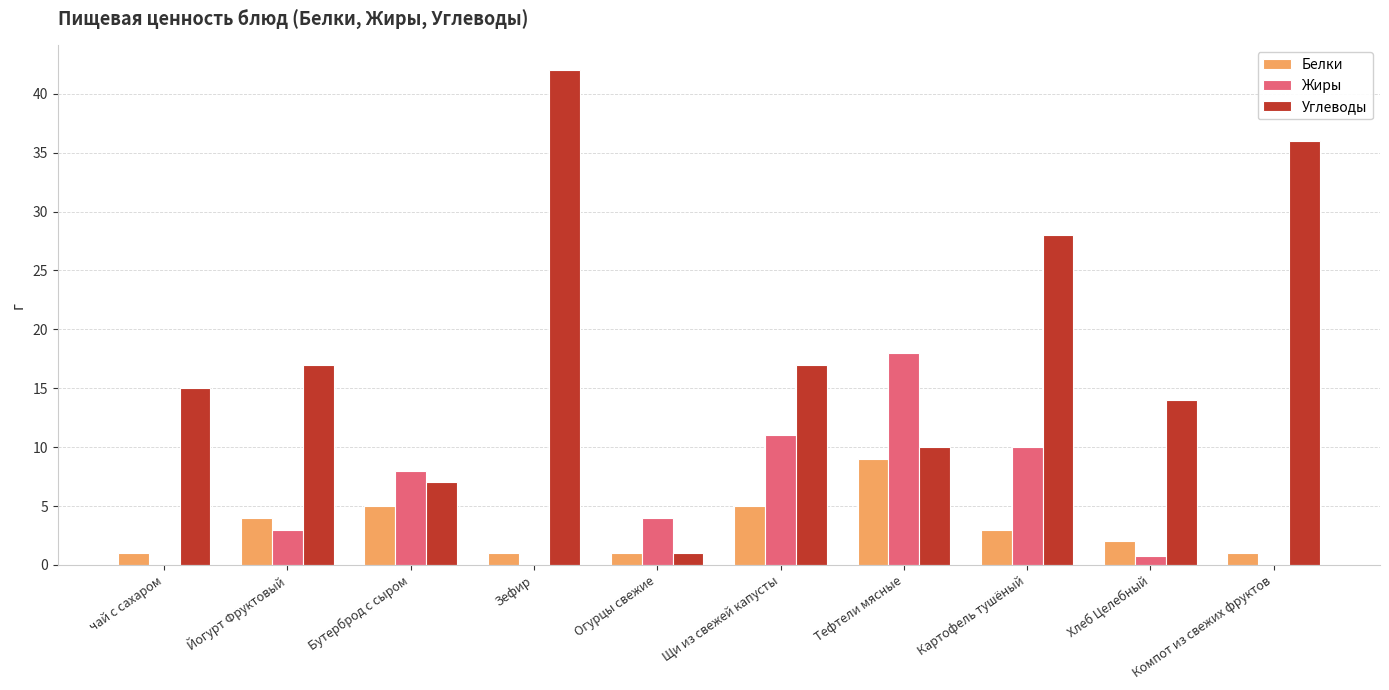

Is it true that Белки equals 2.0 at Хлеб Целебный?

True